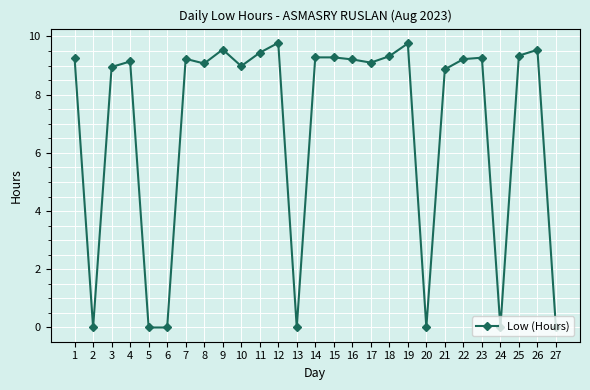

What is the average value?

6.9